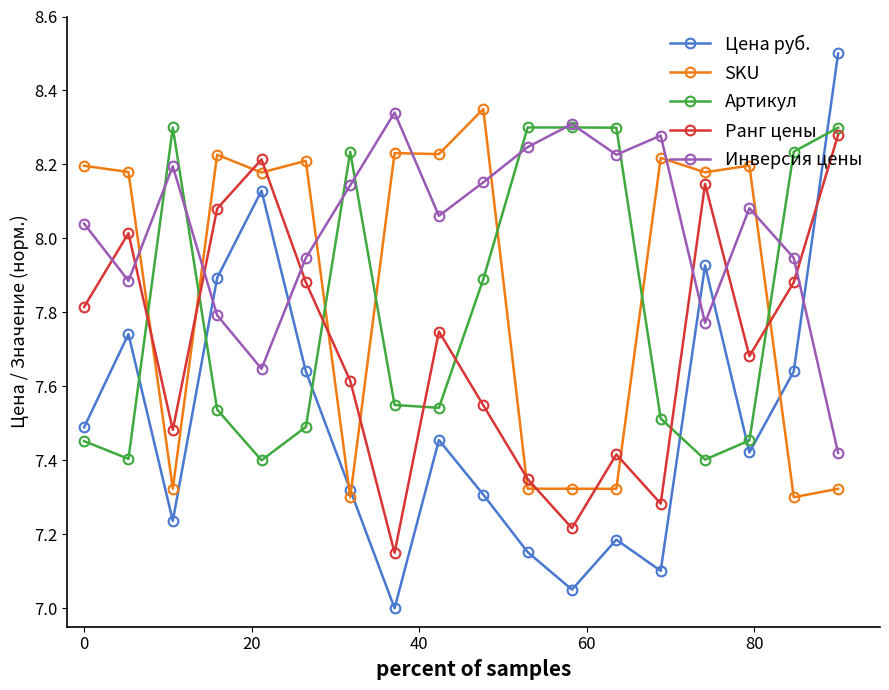

What is the difference between the second highest and second lowest values in the Цена руб. series?

1.1